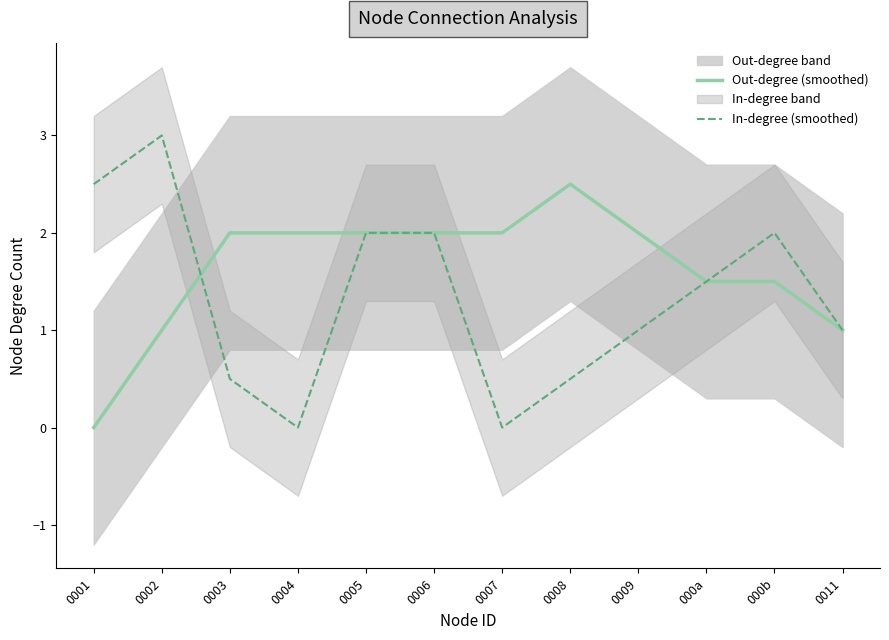

Which has a higher value, 000b or 0003?

0003